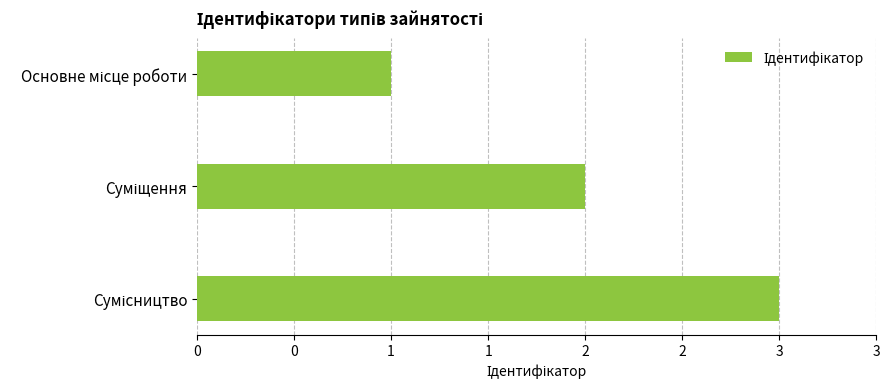

Are the bars horizontal?

Yes